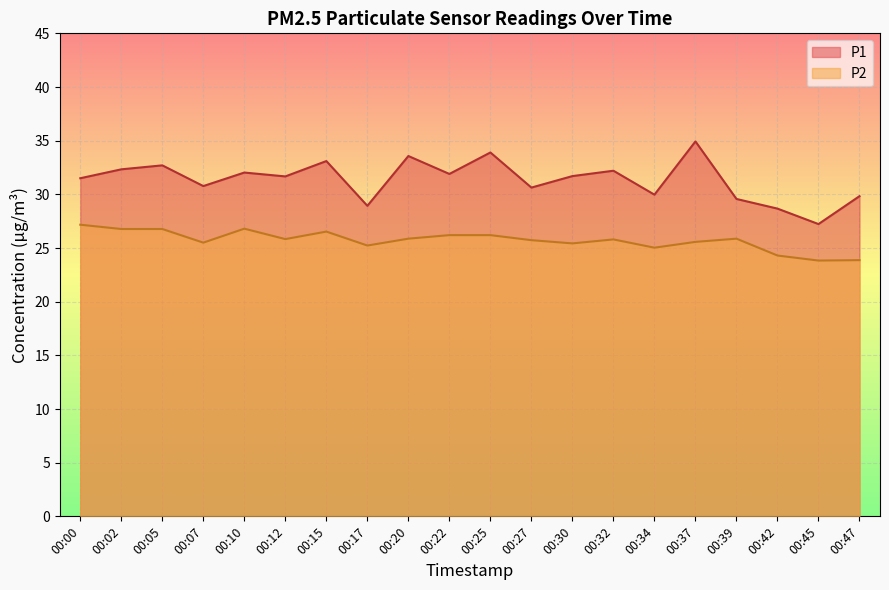

Reading left to right, extract all data points from this chart.

P1: 00:00=31.5	00:02=32.3	00:05=32.7	00:07=30.8	00:10=32.0	00:12=31.7	00:15=33.1	00:17=28.9	00:20=33.6	00:22=31.9	00:25=33.9	00:27=30.6	00:30=31.7	00:32=32.2	00:34=30.0	00:37=34.9	00:39=29.6	00:42=28.7	00:45=27.2	00:47=29.8
P2: 00:00=27.2	00:02=26.8	00:05=26.8	00:07=25.5	00:10=26.8	00:12=25.8	00:15=26.5	00:17=25.2	00:20=25.9	00:22=26.2	00:25=26.2	00:27=25.7	00:30=25.4	00:32=25.8	00:34=25.0	00:37=25.6	00:39=25.9	00:42=24.3	00:45=23.8	00:47=23.9